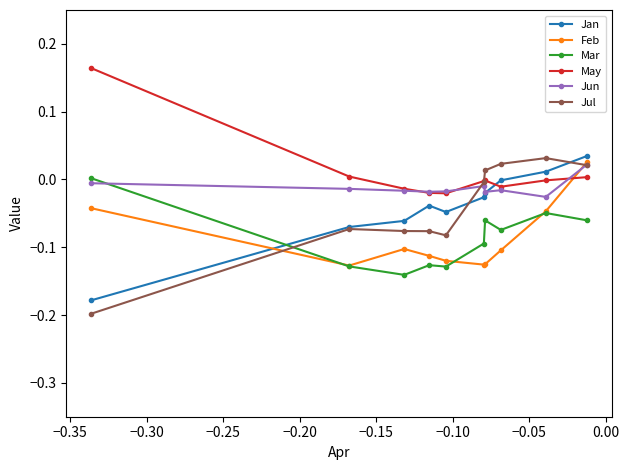

Which series has the largest range (max minus min)?

Jul